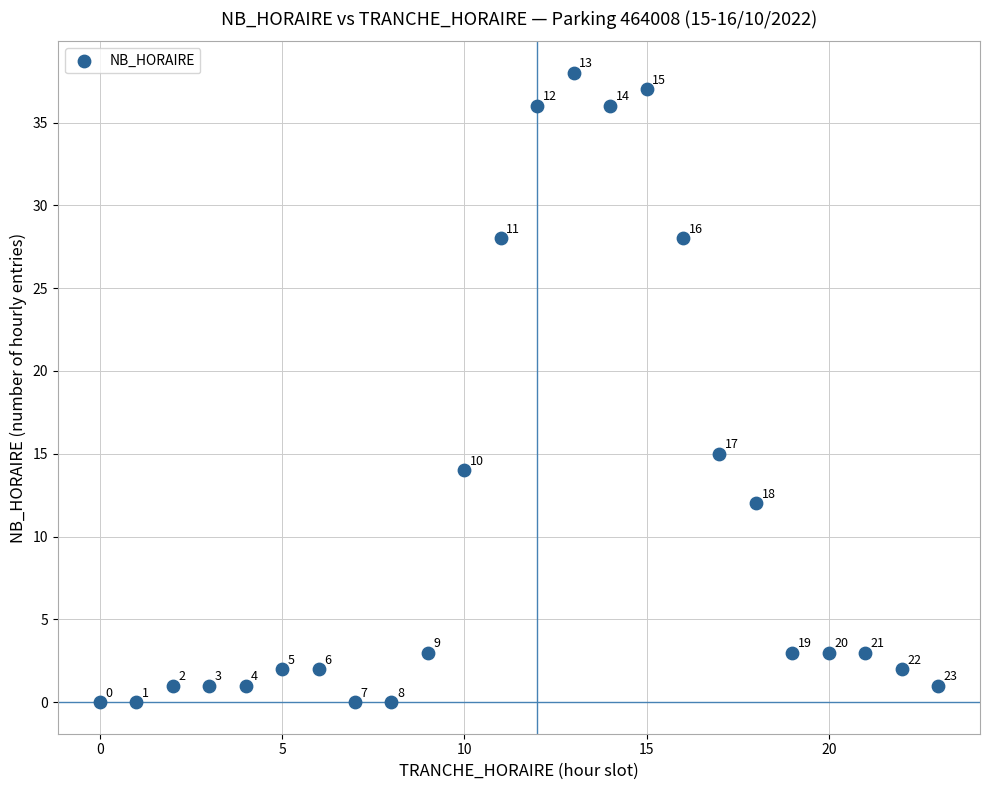

What is the range of X values (max minus min)?

23